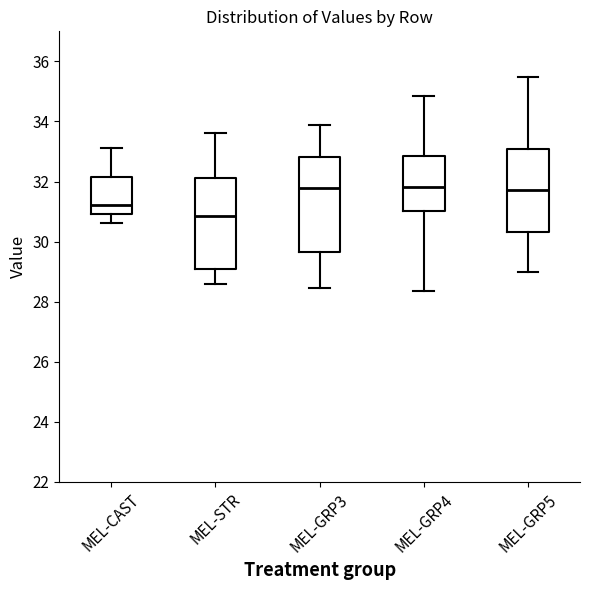

Reading left to right, transcribe this box plot: for each box, give where its median line is, the range the box spans, and where its two whiskers end, as read against the y-axis. The values are not printed on the chart, so give them approximately, as read against the axis.

MEL-CAST: median 31.2, box 31.0 to 32.2, whiskers 30.6 to 33.2
MEL-STR: median 30.8, box 29.0 to 32.2, whiskers 28.6 to 33.6
MEL-GRP3: median 31.8, box 29.6 to 32.8, whiskers 28.4 to 33.8
MEL-GRP4: median 31.8, box 31.0 to 32.8, whiskers 28.4 to 34.8
MEL-GRP5: median 31.8, box 30.4 to 33.0, whiskers 29.0 to 35.4